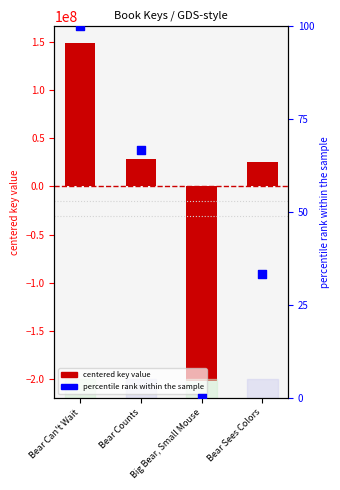

At which category is the sum across all series the highest?

Bear Can't Wait